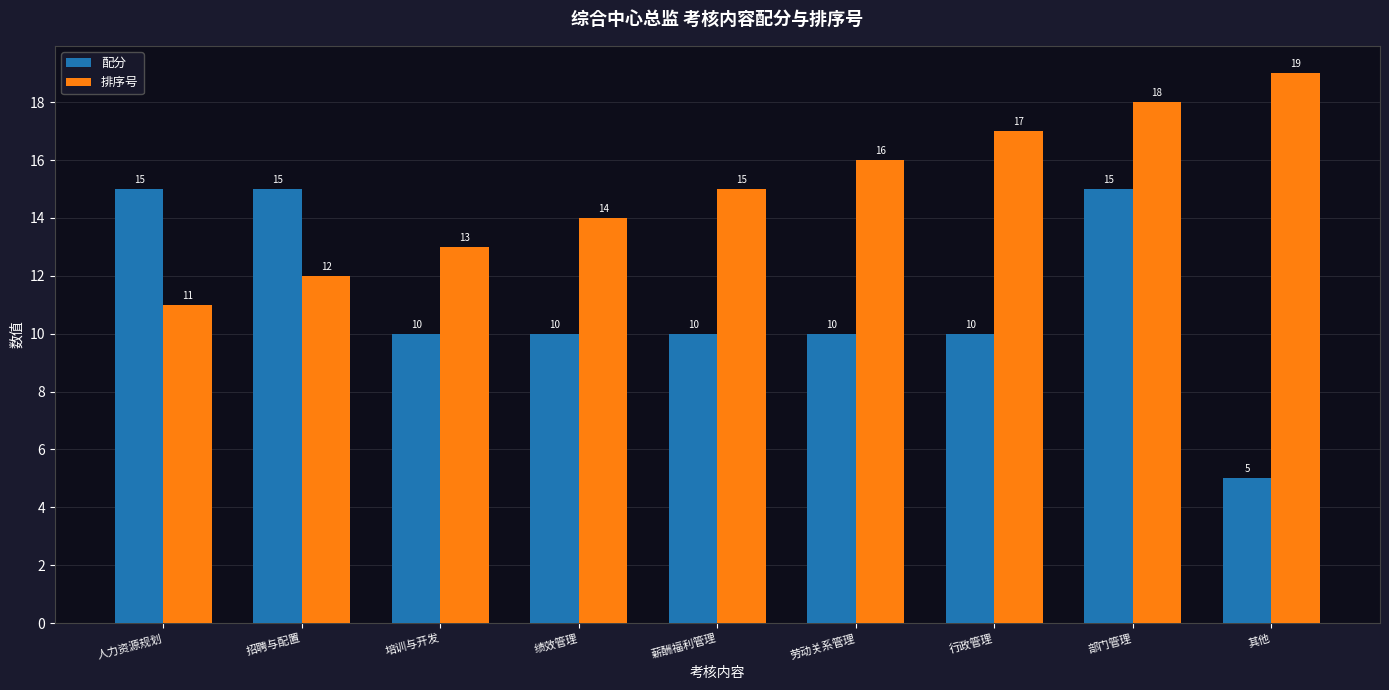

What is the sum of all 配分 values?

100